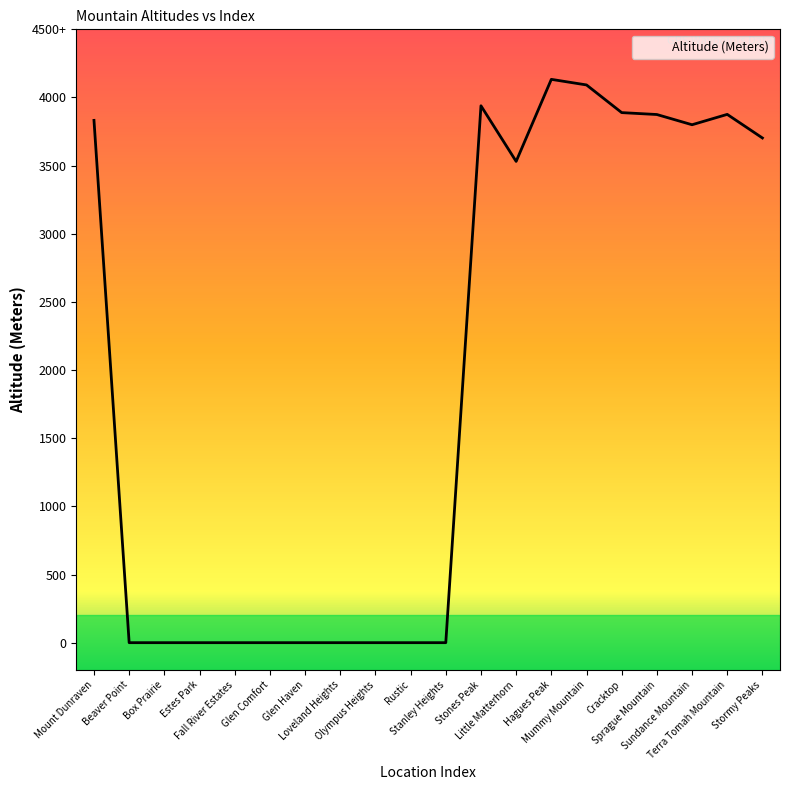

At which label is the value closest to 2066?

Little Matterhorn